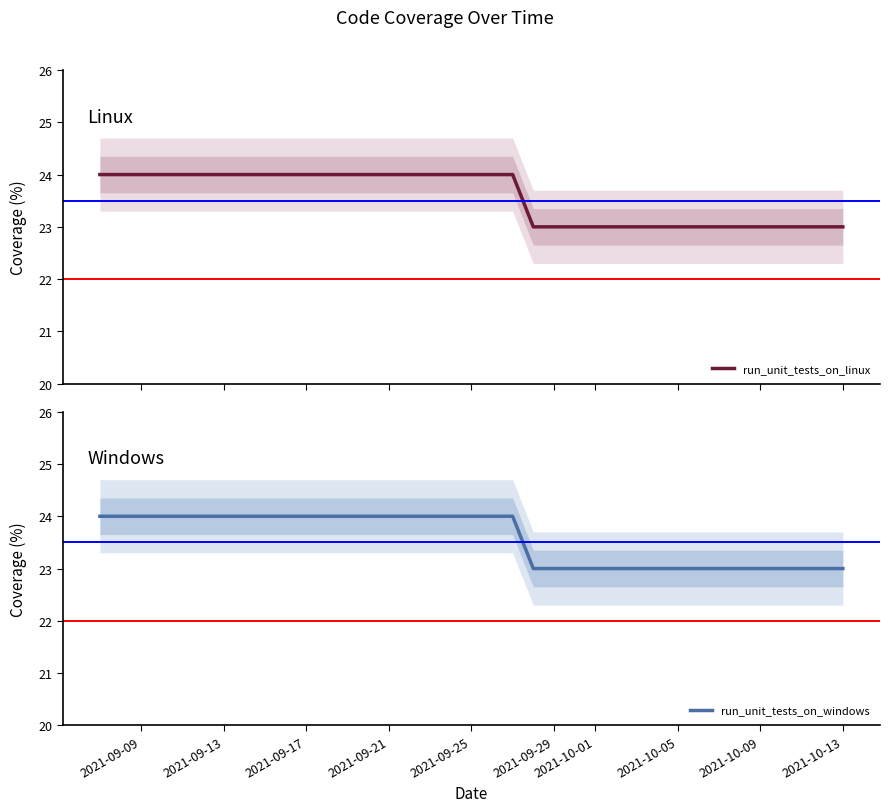

Is it true that run_unit_tests_on_windows equals 23 at 2021-10-13?

True